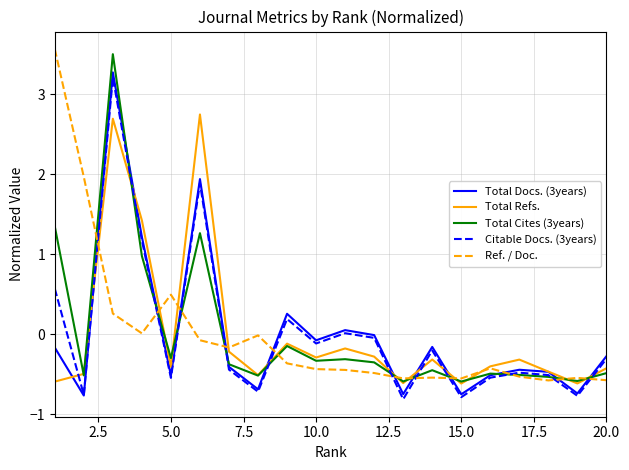

After their last crossing, which series has the higher values: Total Docs. (3years) or Total Cites (3years)?

Total Docs. (3years)